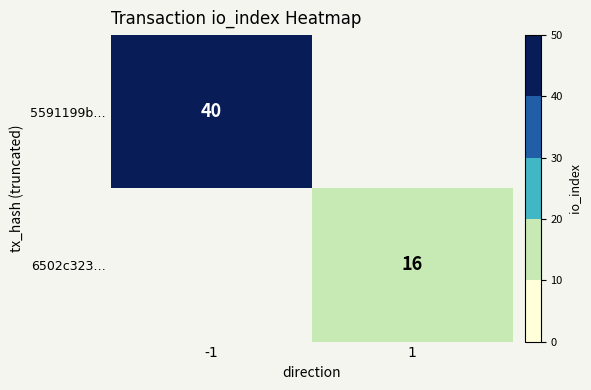

At which category does the chart reach its peak across all series?

-1